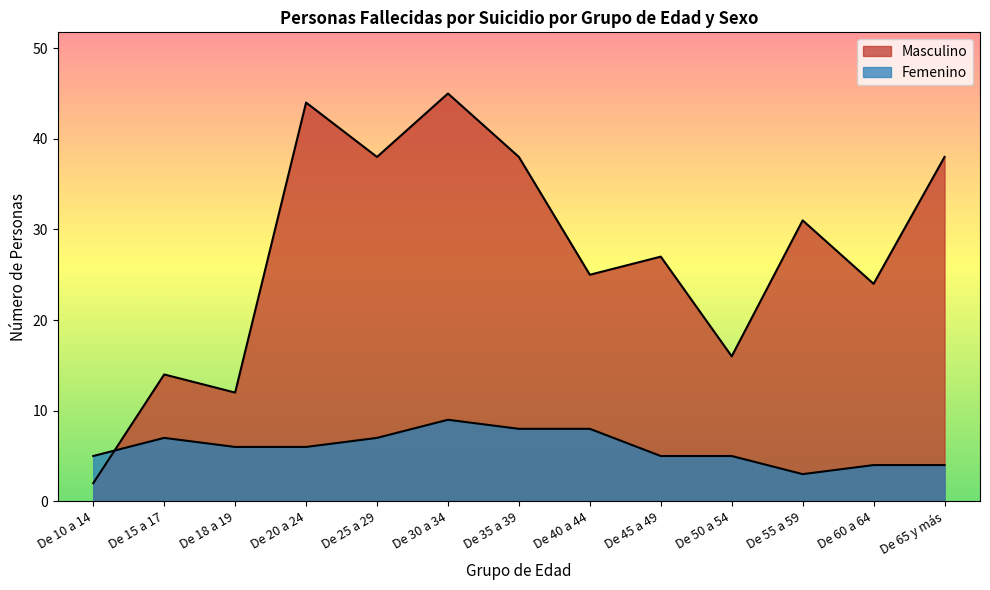

True or false: Masculino and Femenino intersect in this chart.

True